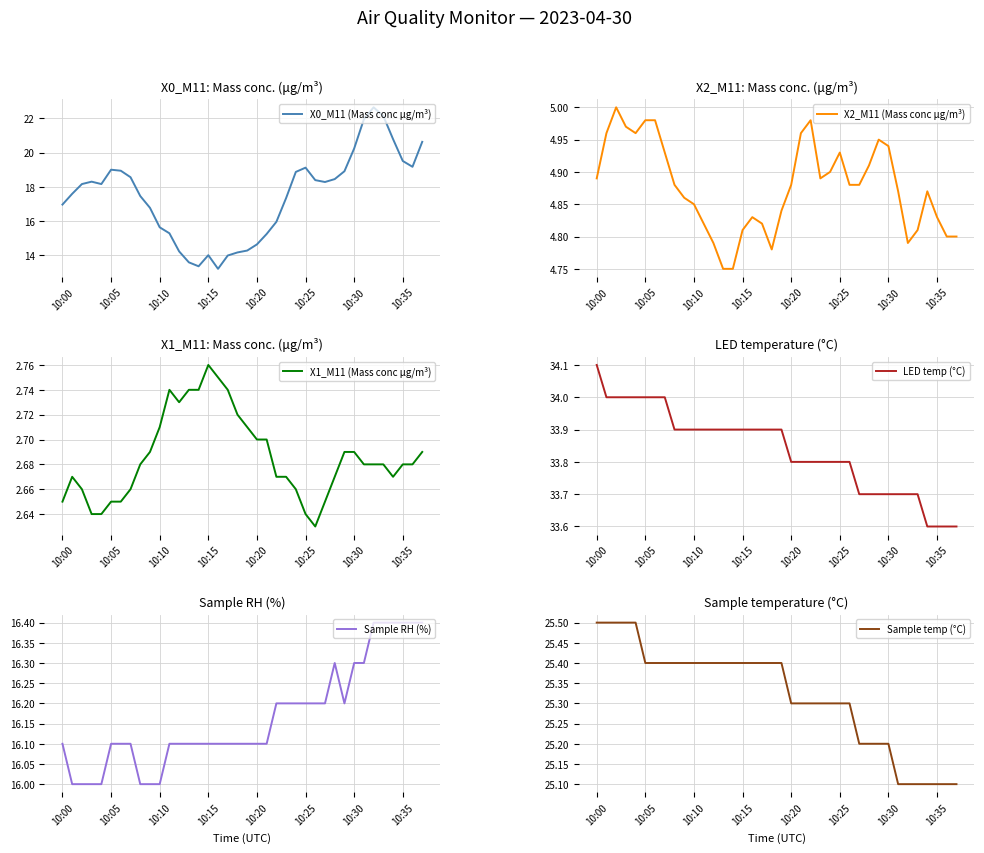

Is it true that LED temp (°C) equals 53.1 at 10:25?

False